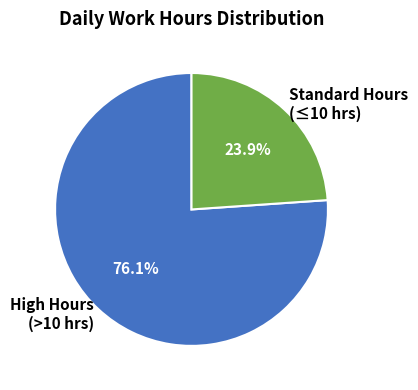

Is the sum of High Hours (>10 hrs) and Standard Hours (≤10 hrs) greater than half?

Yes